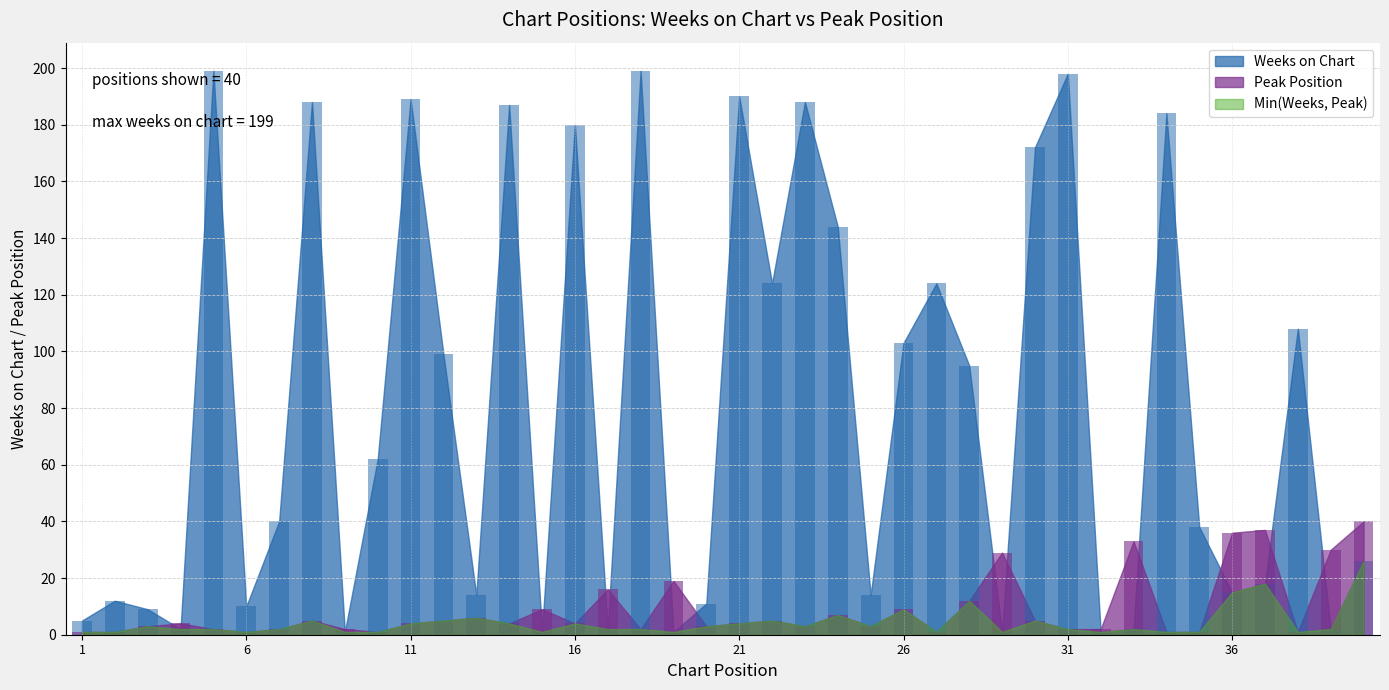

Which has a higher value, 9 or 10?

10